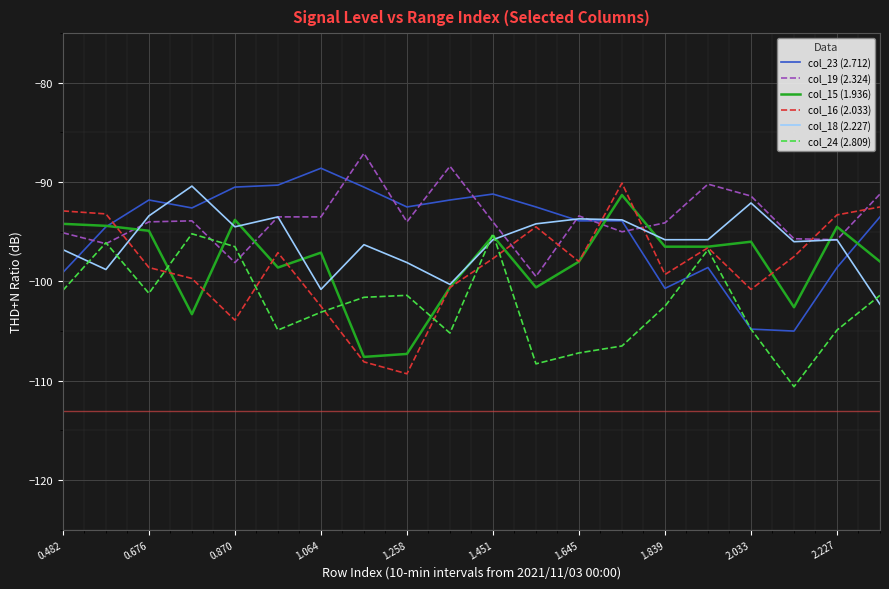

What is the maximum value for col_23 (2.712)?

-88.6